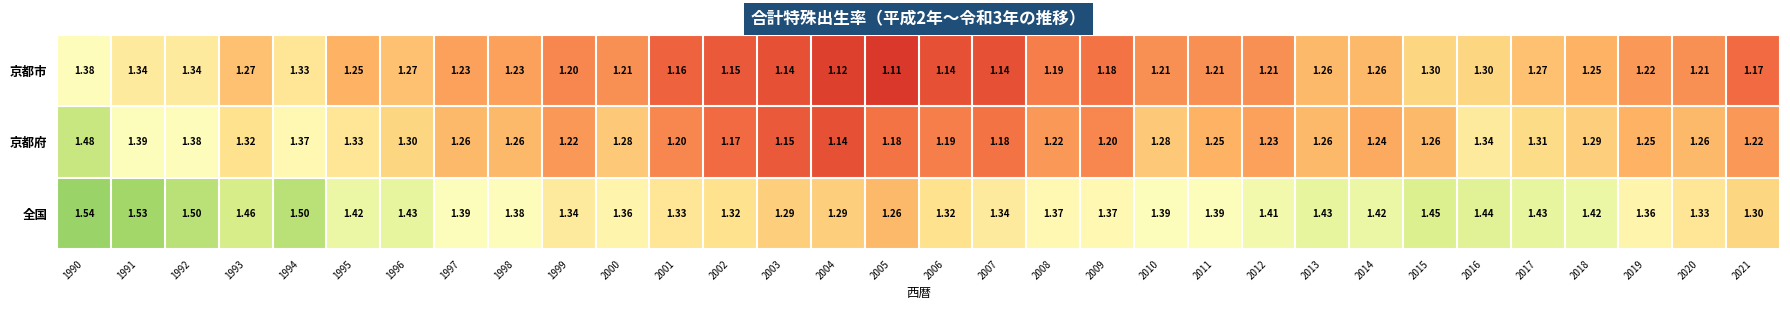

Is the value of 全国 at 2021 greater than the value of 京都市 at 2011?

Yes